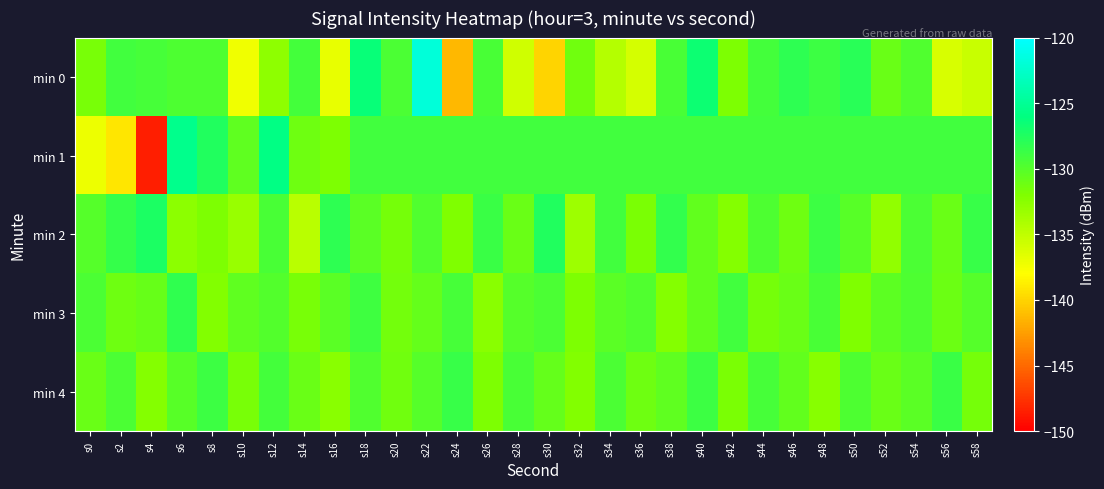

What is the minimum value shown in the chart?

-148.5